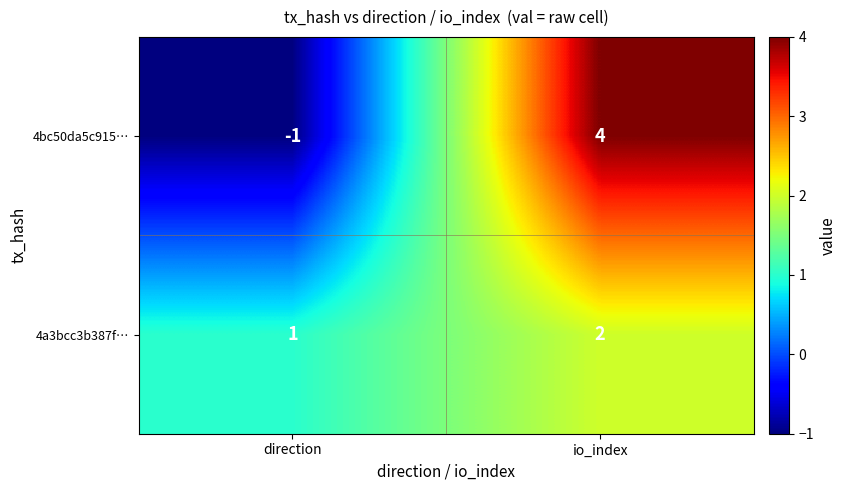

Which series has the largest range (max minus min)?

4bc50da5c915…